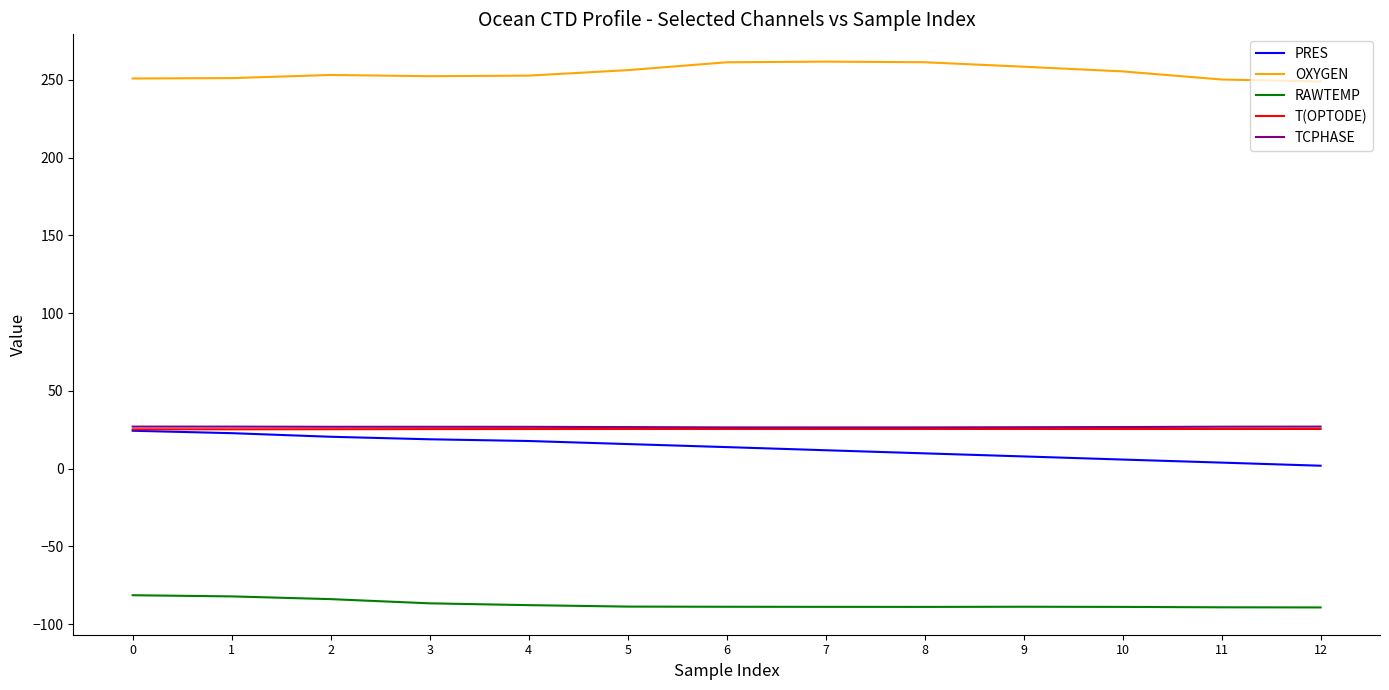

What is the spread (max minus min) of values at 2?

337.1